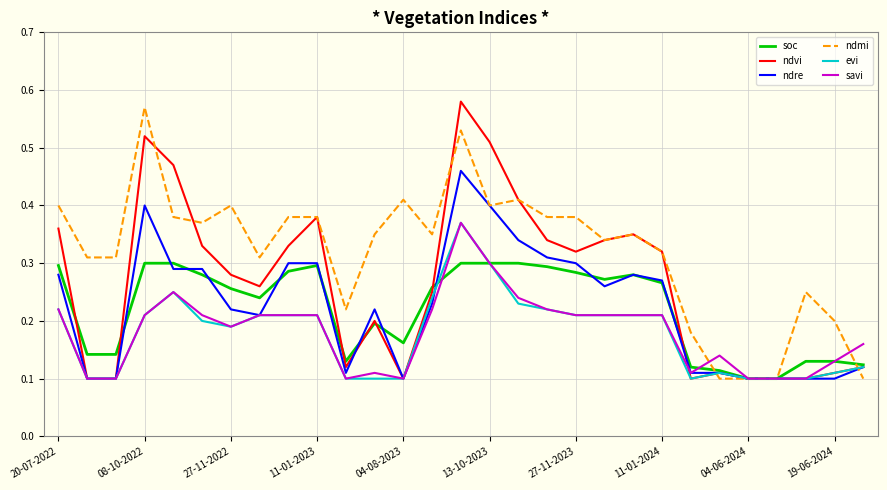

At how many categories does at least one series exceed 0?

29